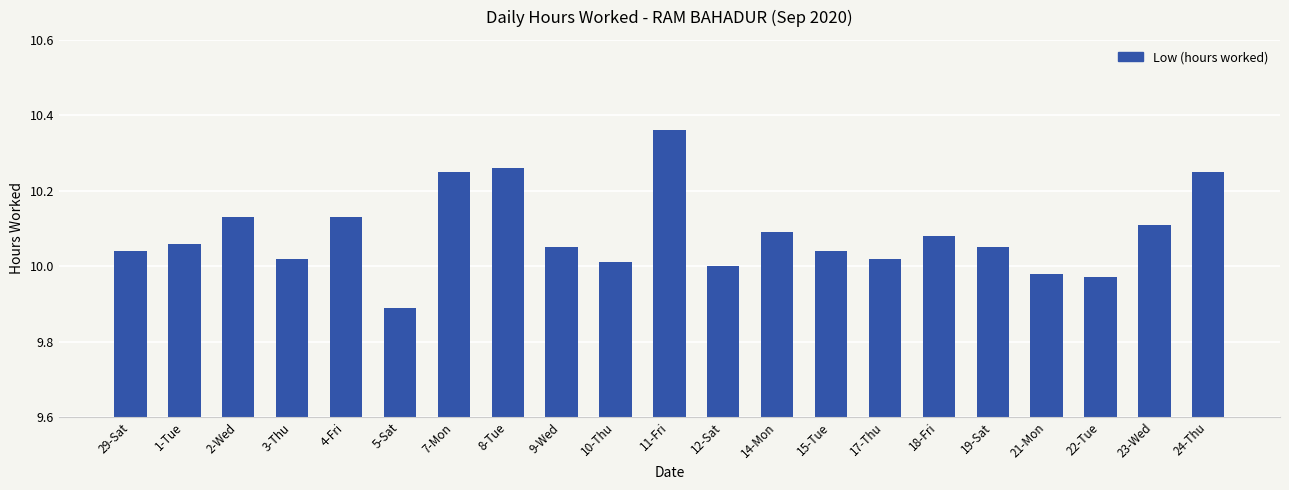

What is the approximate value at 5-Sat?

9.9